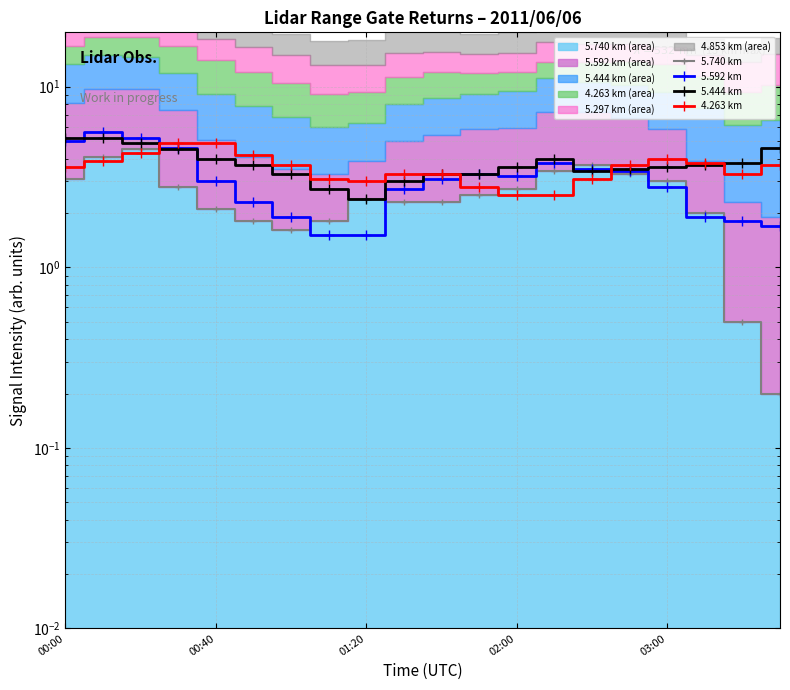

What is the value of the 5.592 km point at the 18th from the left?

1.9